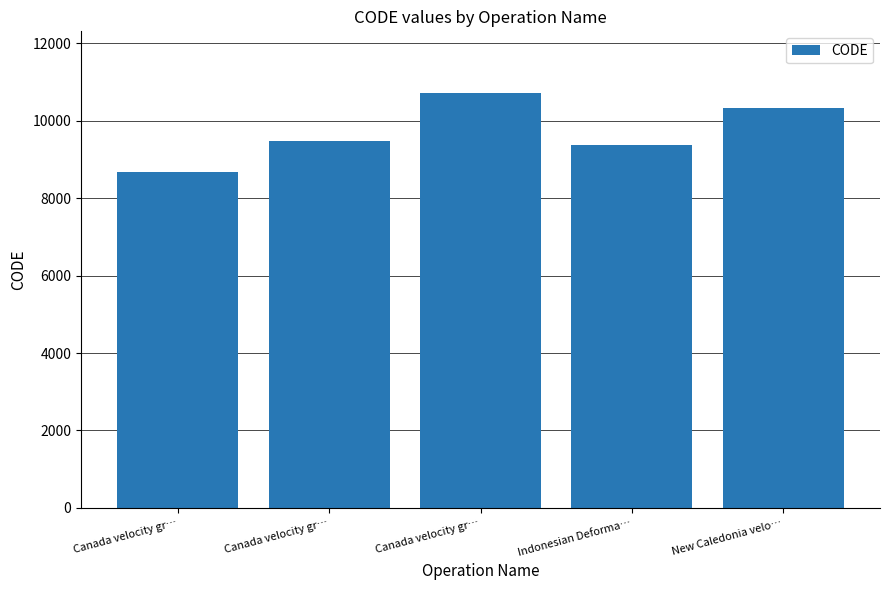

Which has a higher value, New Caledonia velo… or Canada velocity gr…?

New Caledonia velo…